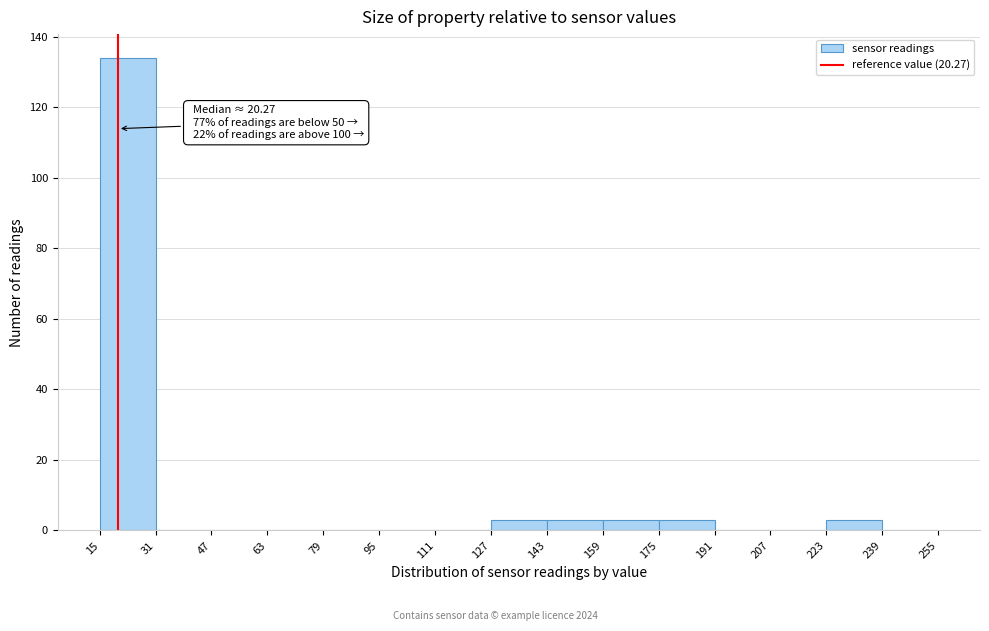

Which range on the x-axis has the tallest bar?

15 to 31